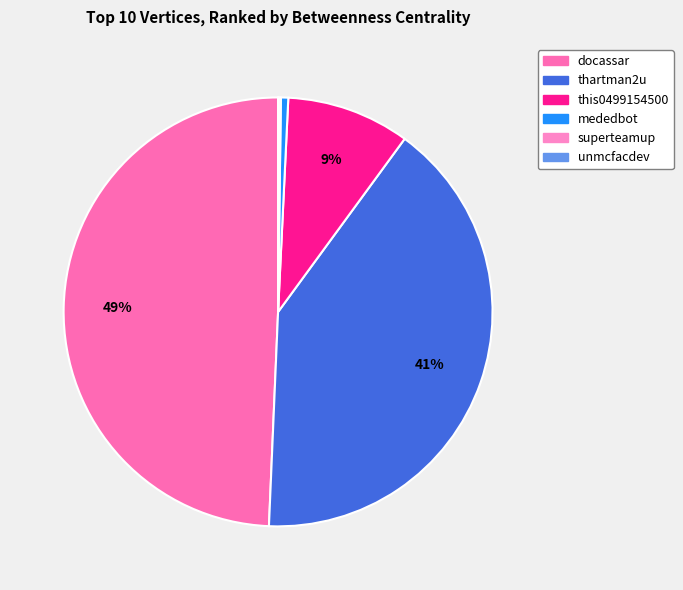

To the nearest percent, what percentage of the pie is this0499154500?

9%